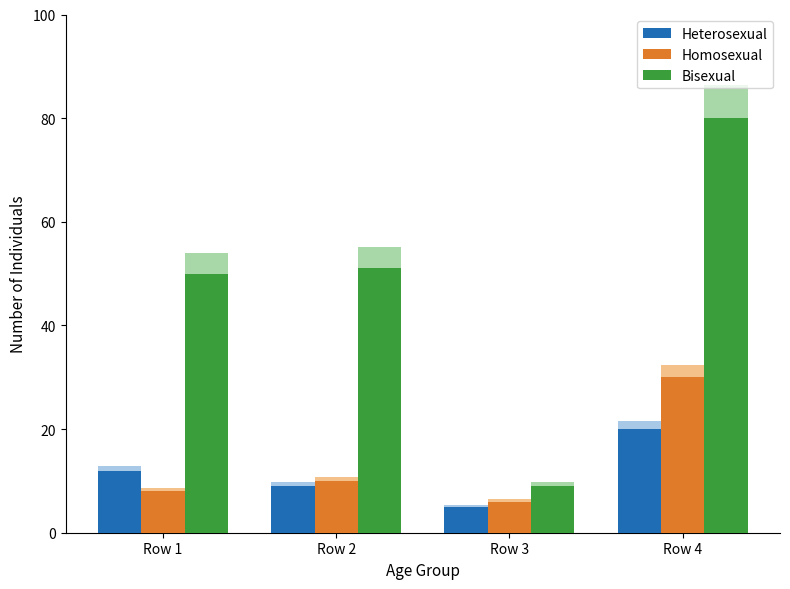

The value of Heterosexual at Row 4 is 20. True or false?

True